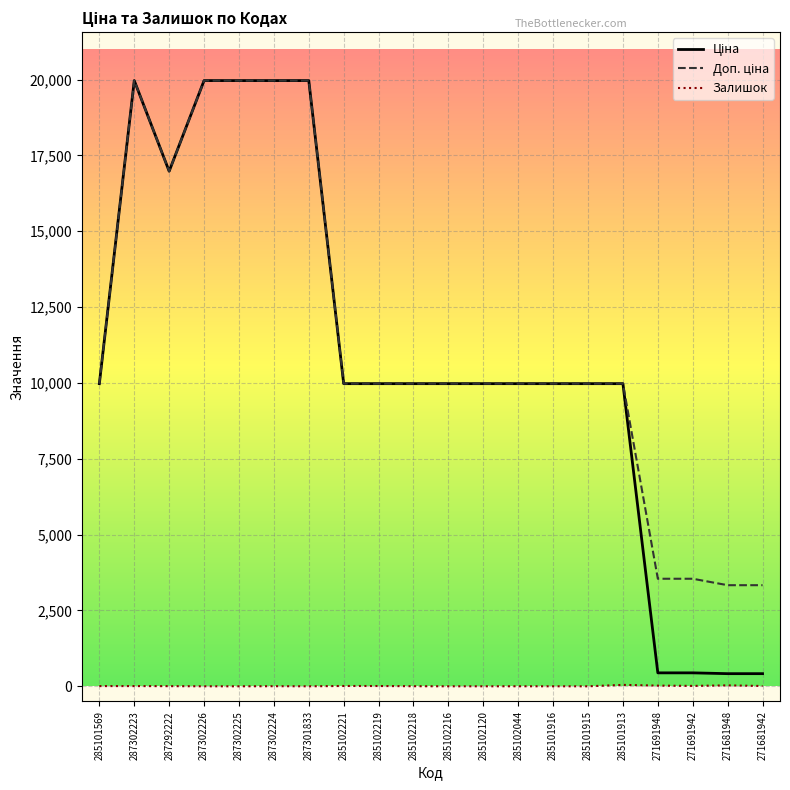

What is the total value across all series at 287301833?

39928.3